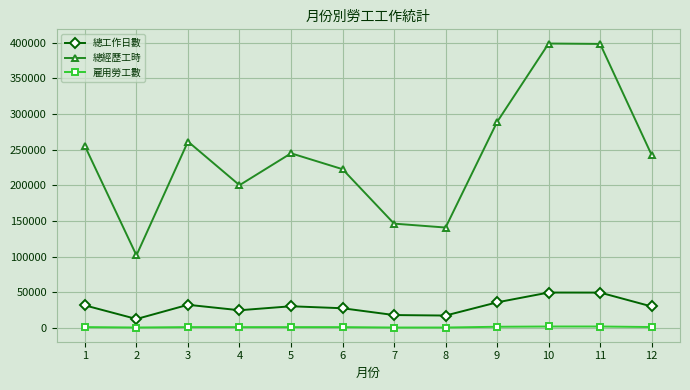

What is the maximum value shown in the chart?

398816